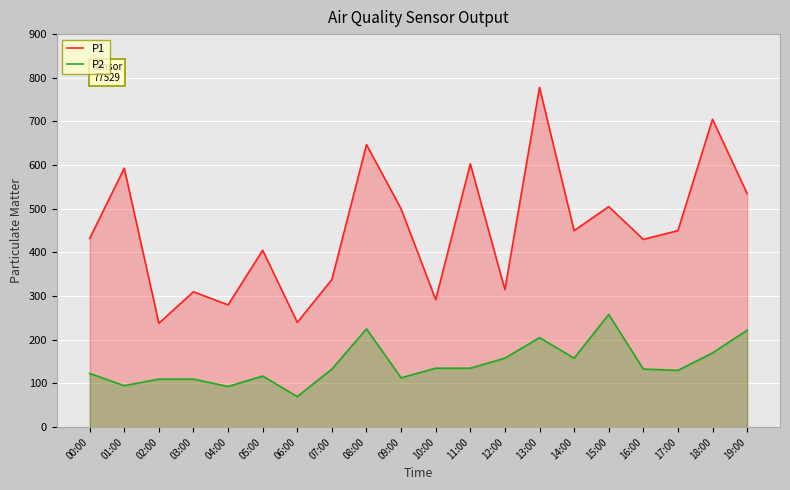

The value of P2 at 18:00 is 170.0. True or false?

True